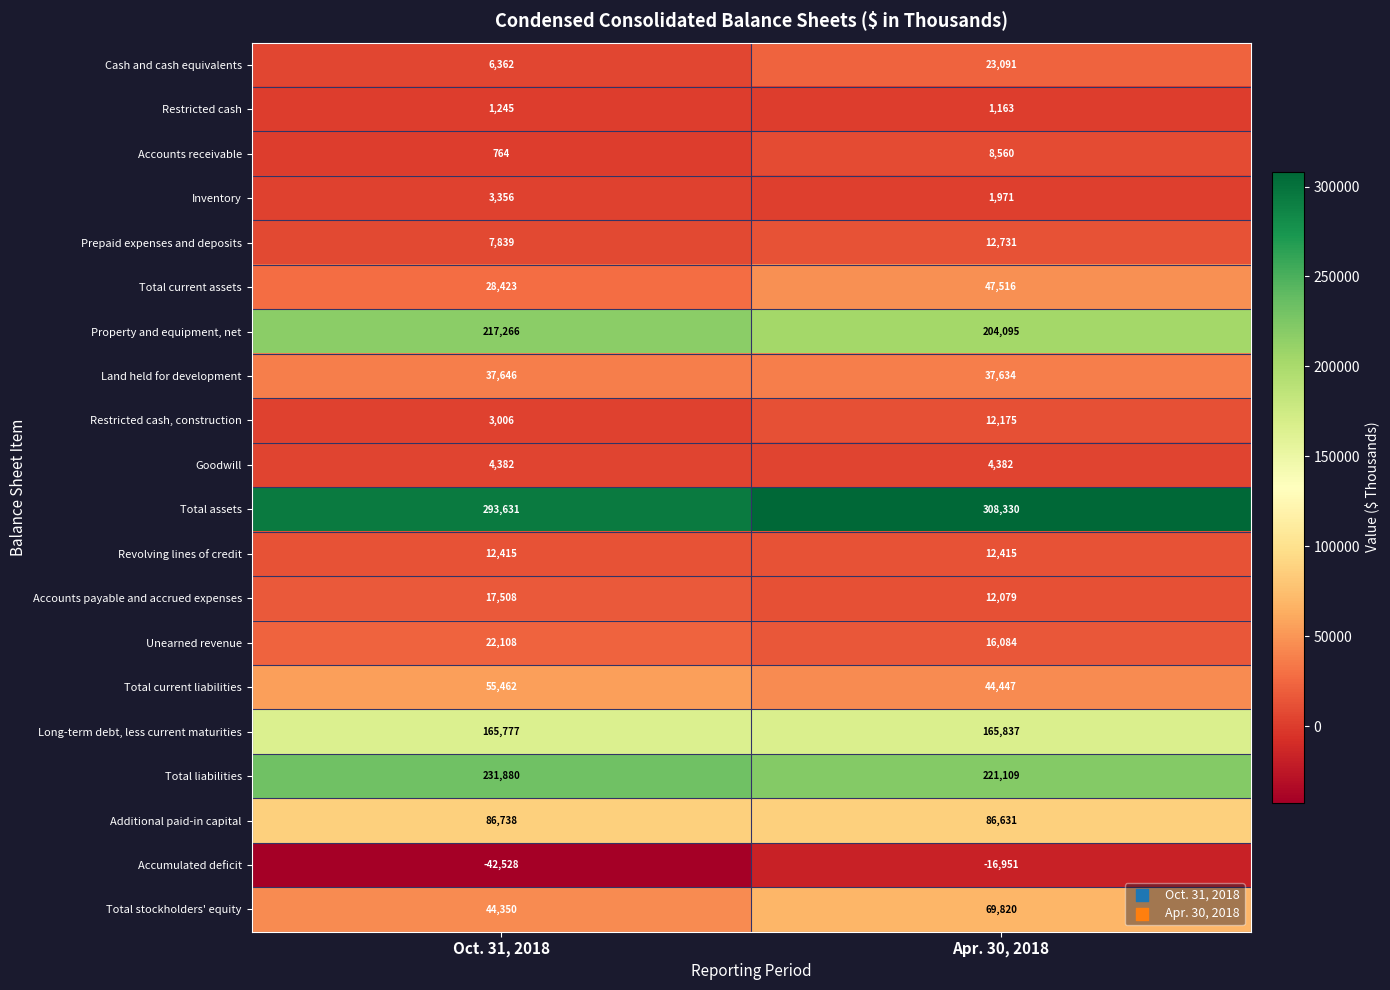

The value of Land held for development at Oct. 31, 2018 is 37646. True or false?

True